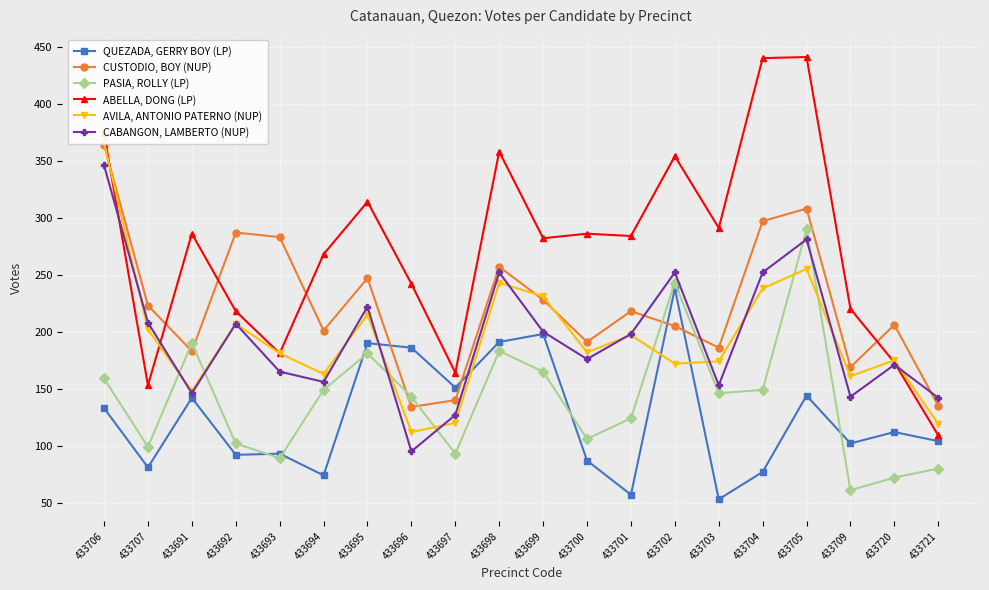

How many interior local peaks does the CABANGON, LAMBERTO (NUP) series have?

6